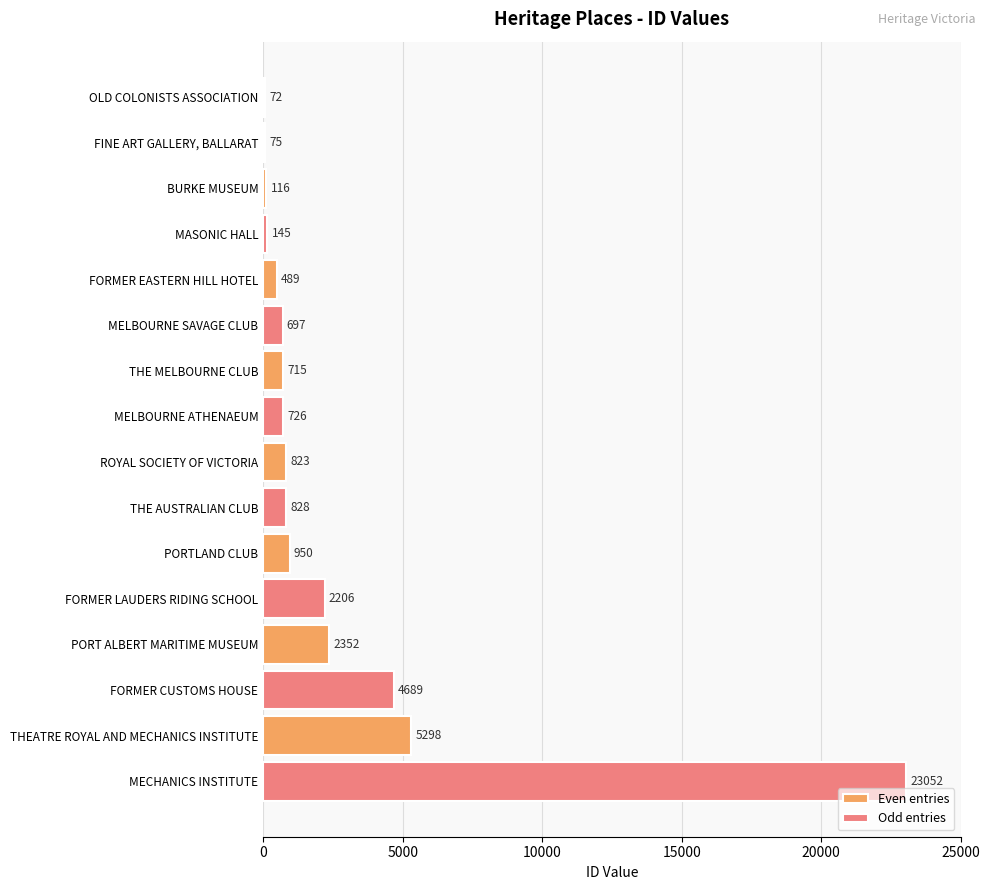

What is the sum of the Odd entries values at BURKE MUSEUM and THEATRE ROYAL AND MECHANICS INSTITUTE?

23197